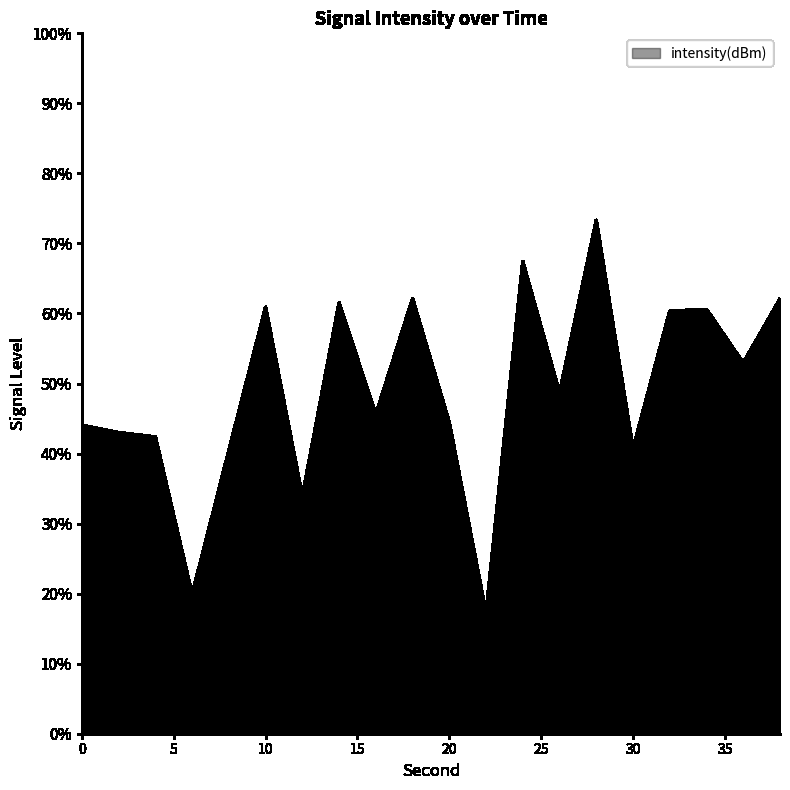

What is the greatest value displayed?

73.3